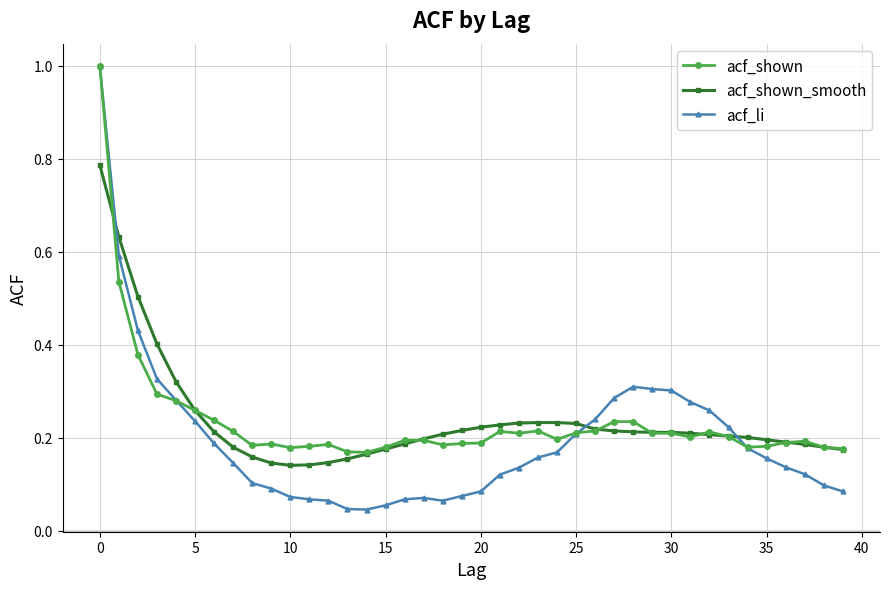

Count the number of categories in the chart.

40